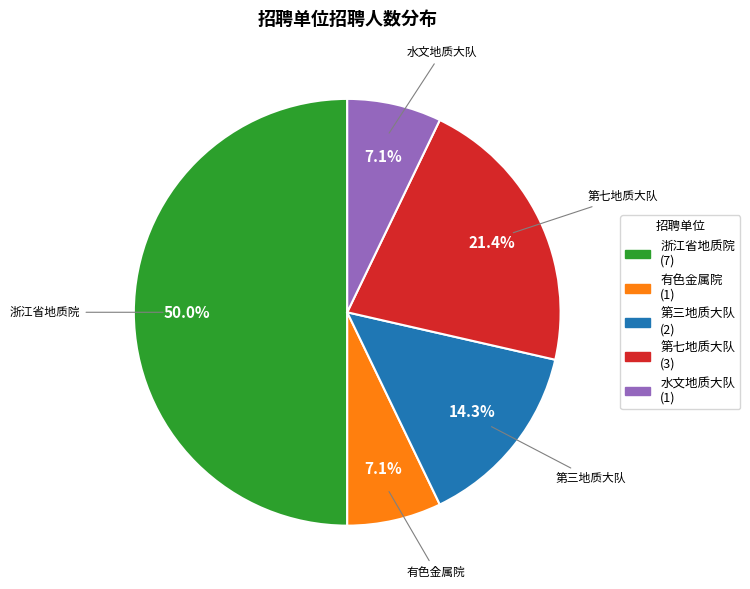

Count the number of slices in the pie.

5